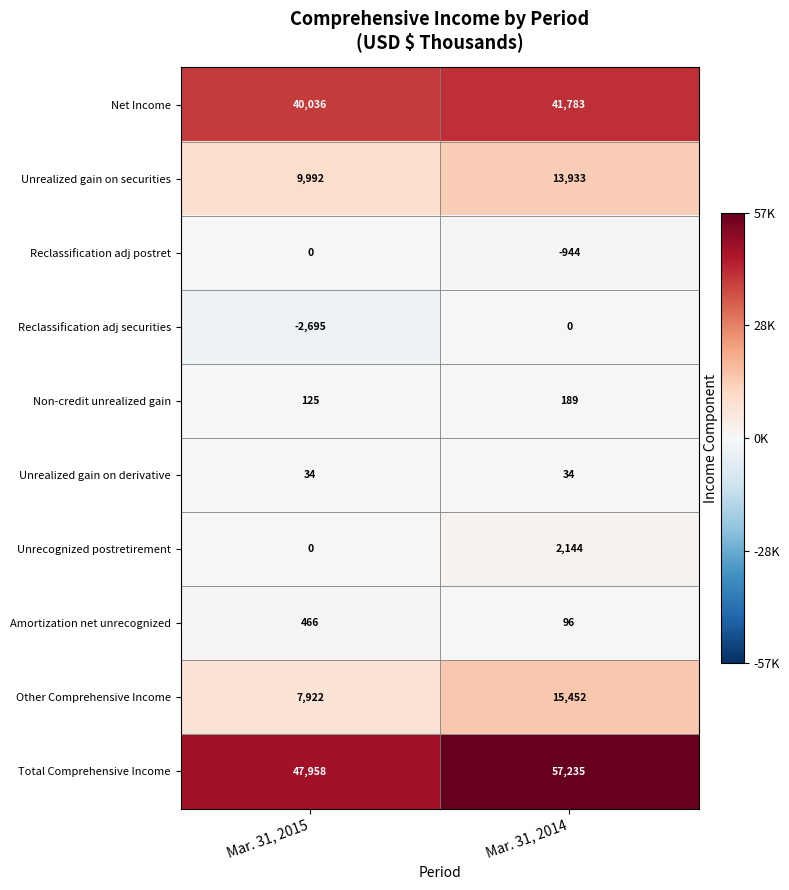

Where is Reclassification adj securities nearest to the value -1347?

Mar. 31, 2014